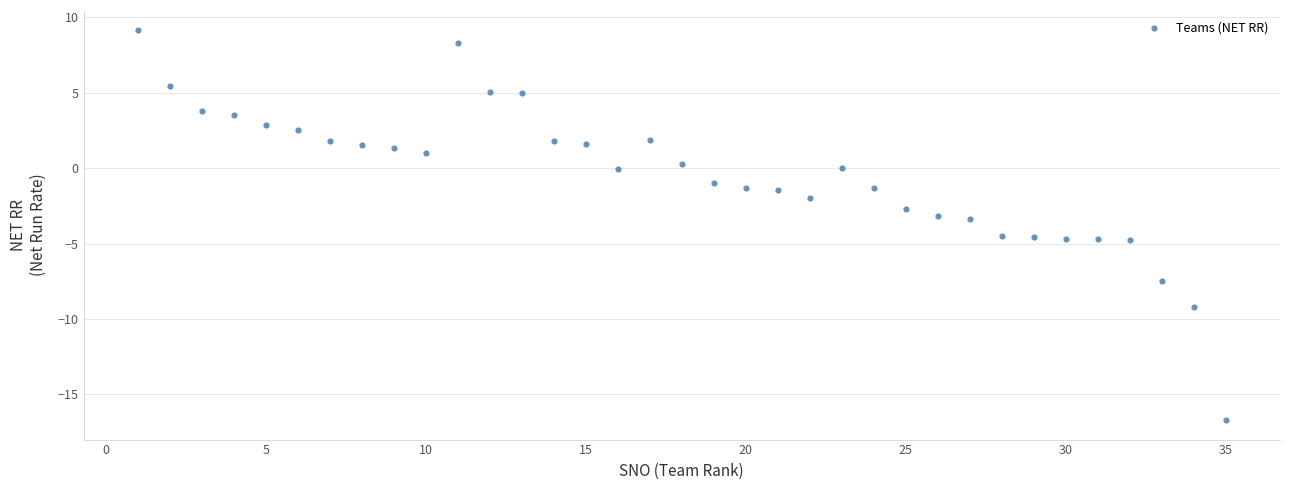

What is the range of X values (max minus min)?

34.0